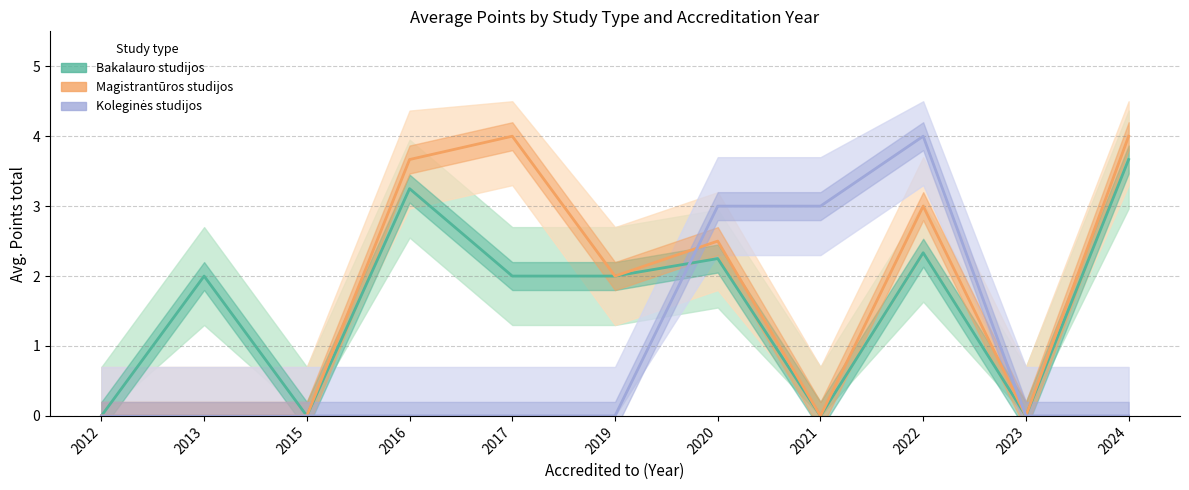

Rank the series by their average value, from highest to lowest.

Magistrantūros studijos, Bakalauro studijos, Koleginės studijos